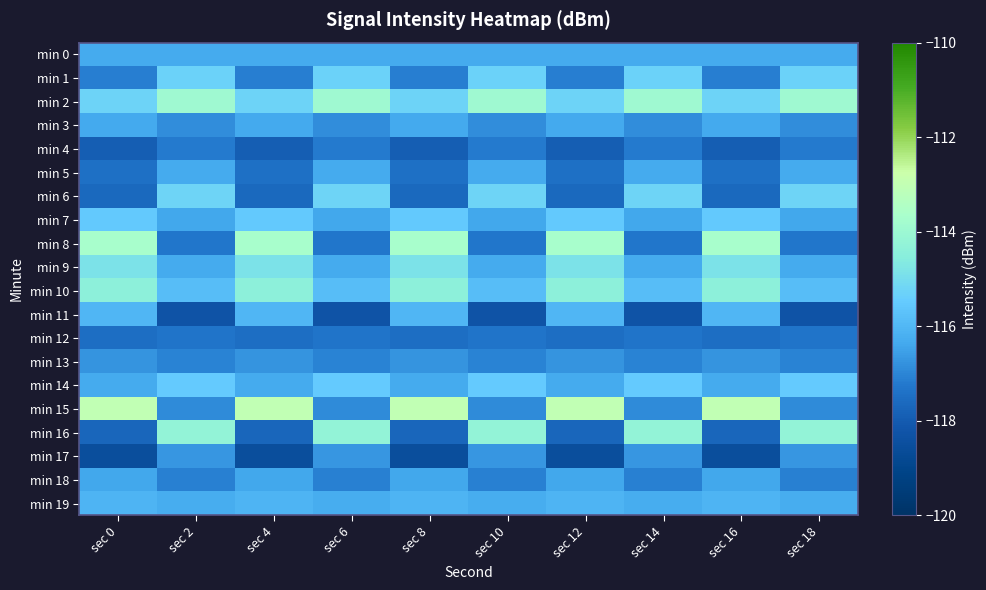

Which series has the widest spread of values?

min 15